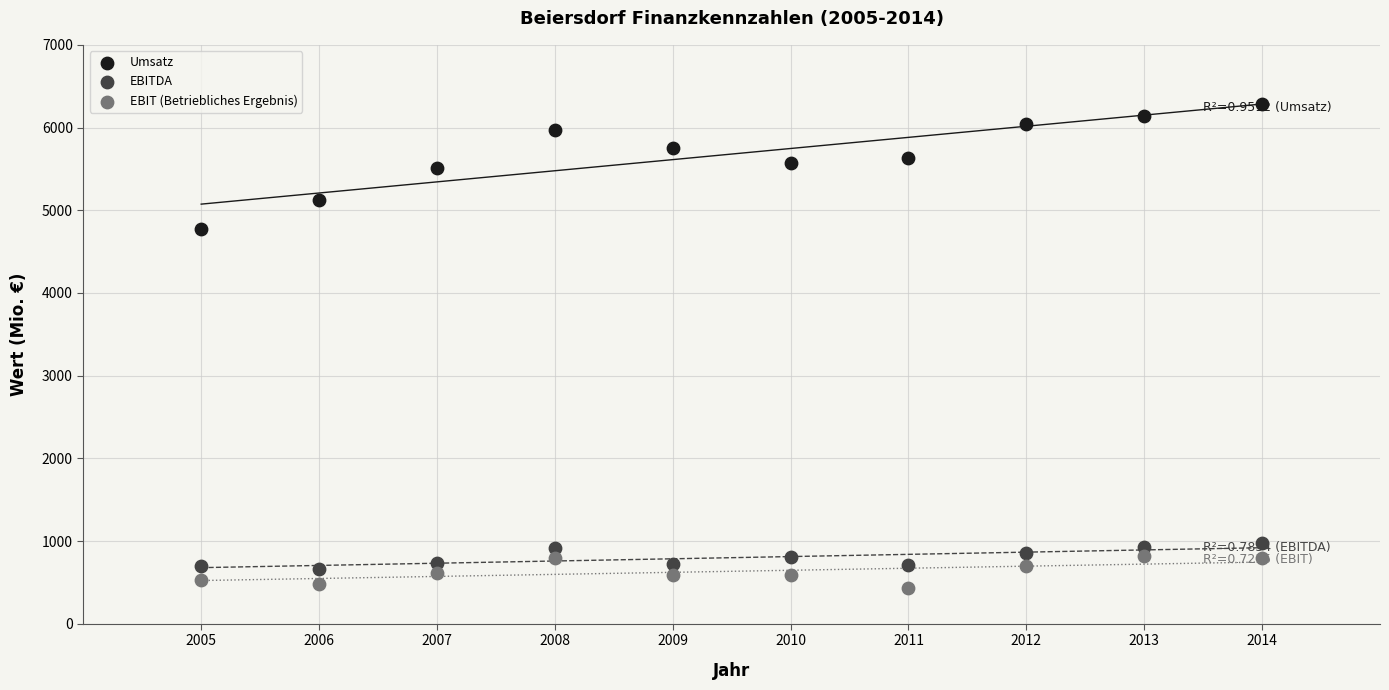

Which series has the largest Y range (max minus min)?

Umsatz